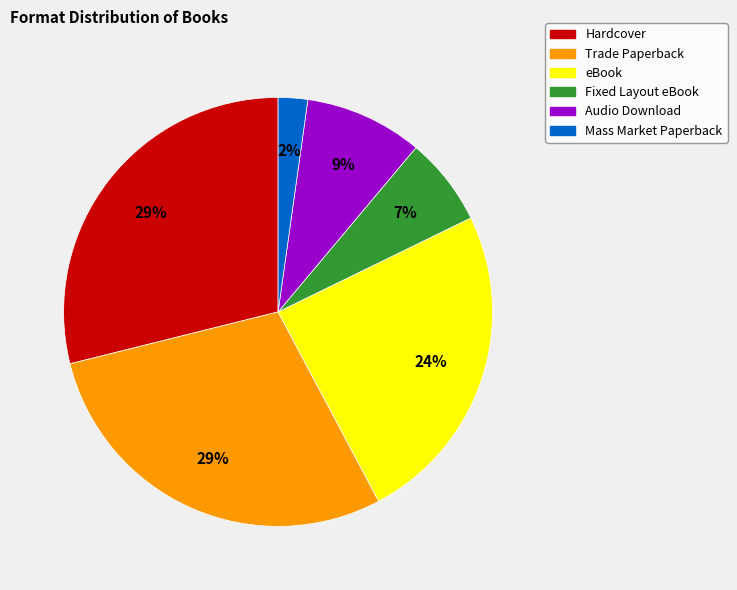

Count the number of slices in the pie.

6